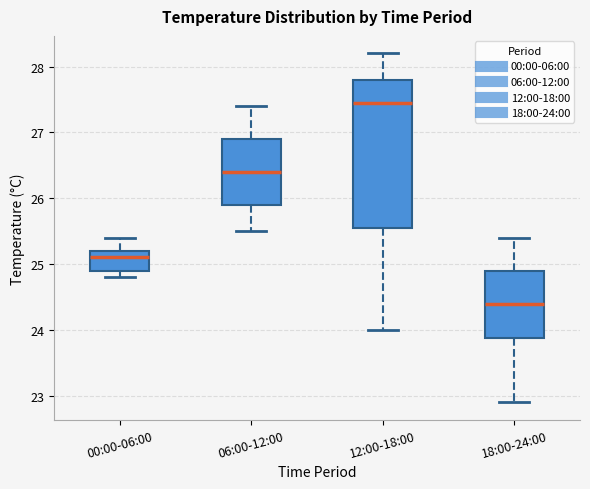

Reading left to right, transcribe this box plot: for each box, give where its median line is, the range the box spans, and where its two whiskers end, as read against the y-axis. The values are not printed on the chart, so give them approximately, as read against the axis.

00:00-06:00: median 25.1, box 24.9 to 25.2, whiskers 24.8 to 25.4
06:00-12:00: median 26.4, box 25.9 to 26.9, whiskers 25.5 to 27.4
12:00-18:00: median 27.5, box 25.6 to 27.8, whiskers 24.0 to 28.2
18:00-24:00: median 24.4, box 23.9 to 24.9, whiskers 22.9 to 25.4